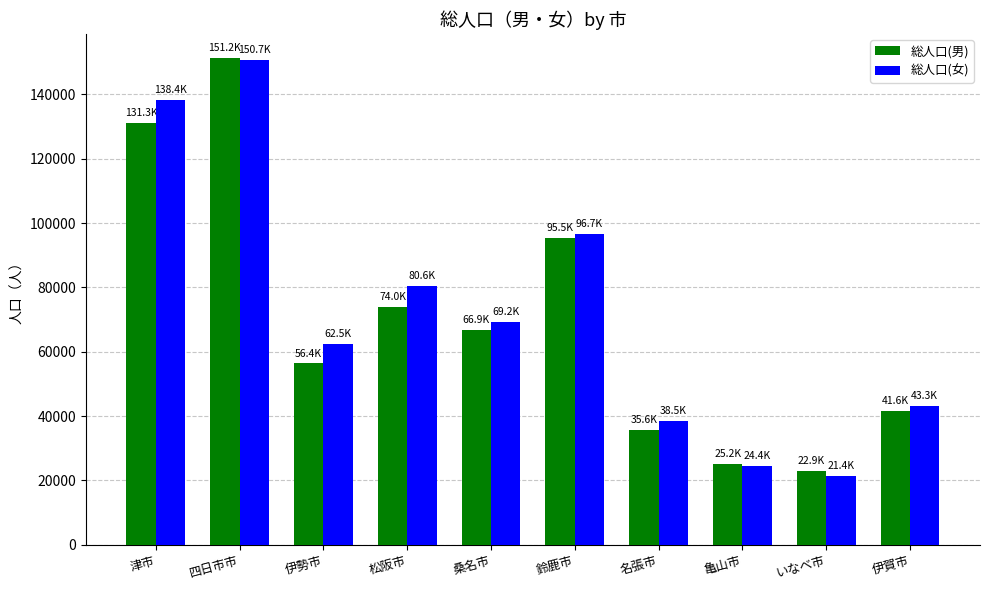

What is the label of the 3rd bar from the right?

亀山市